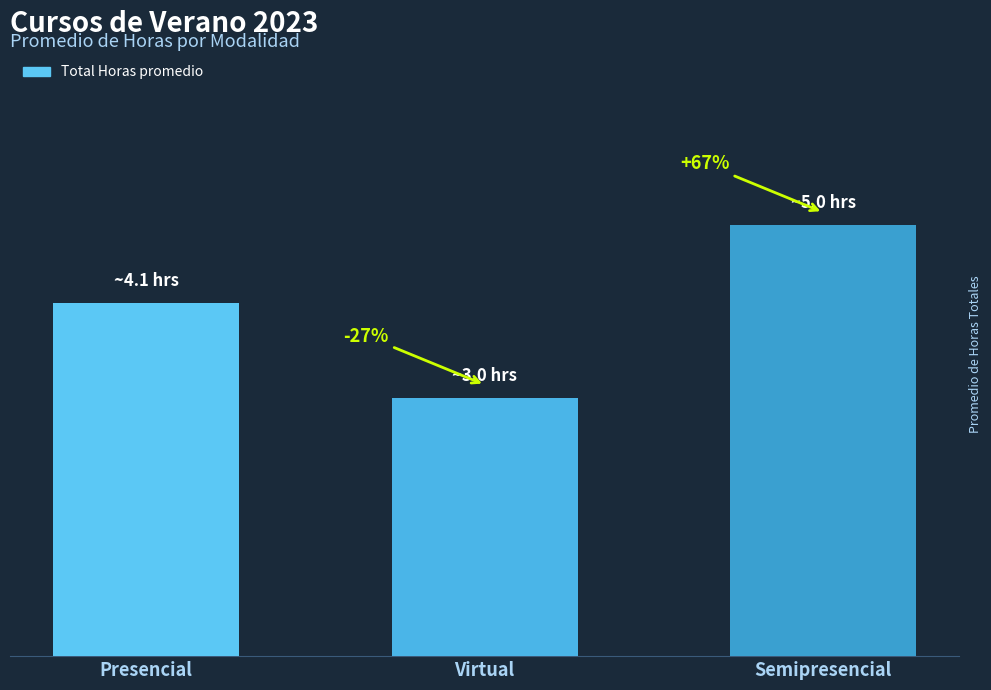

What is the sum of all values?

12.1